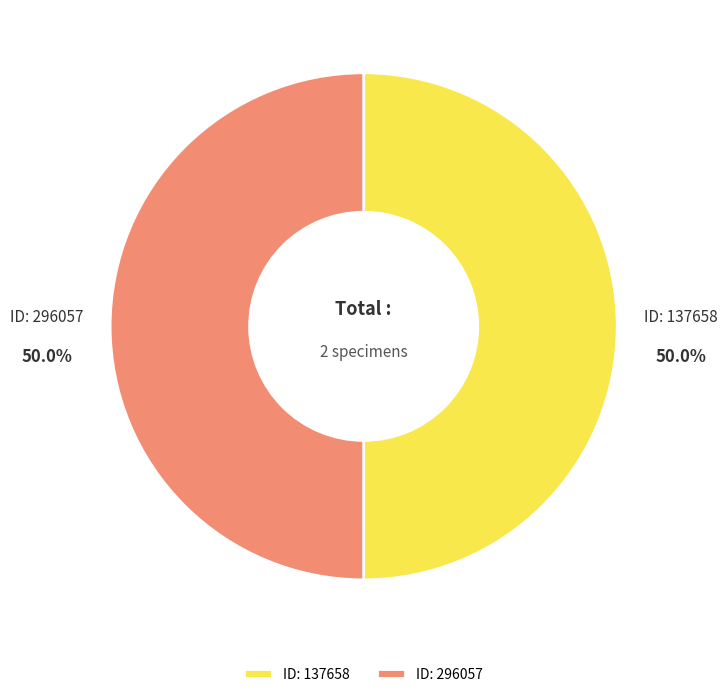

How many segments does this pie chart have?

2